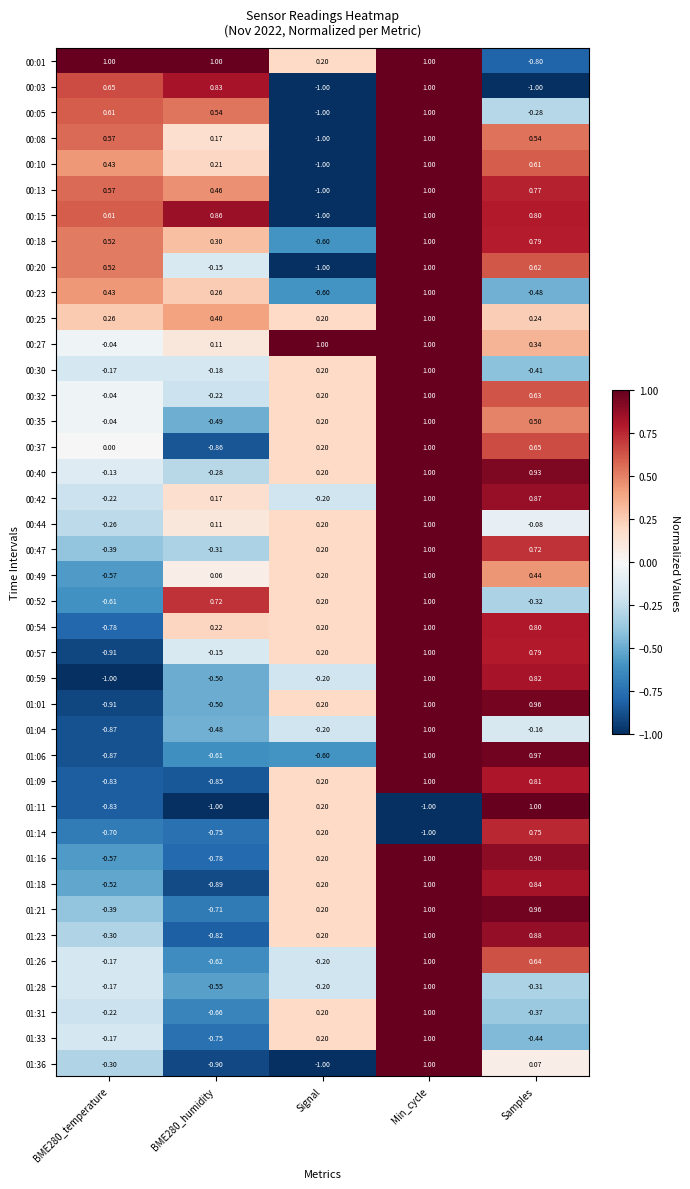

Is the value of 01:11 at Min_cycle greater than the value of 00:49 at Samples?

No